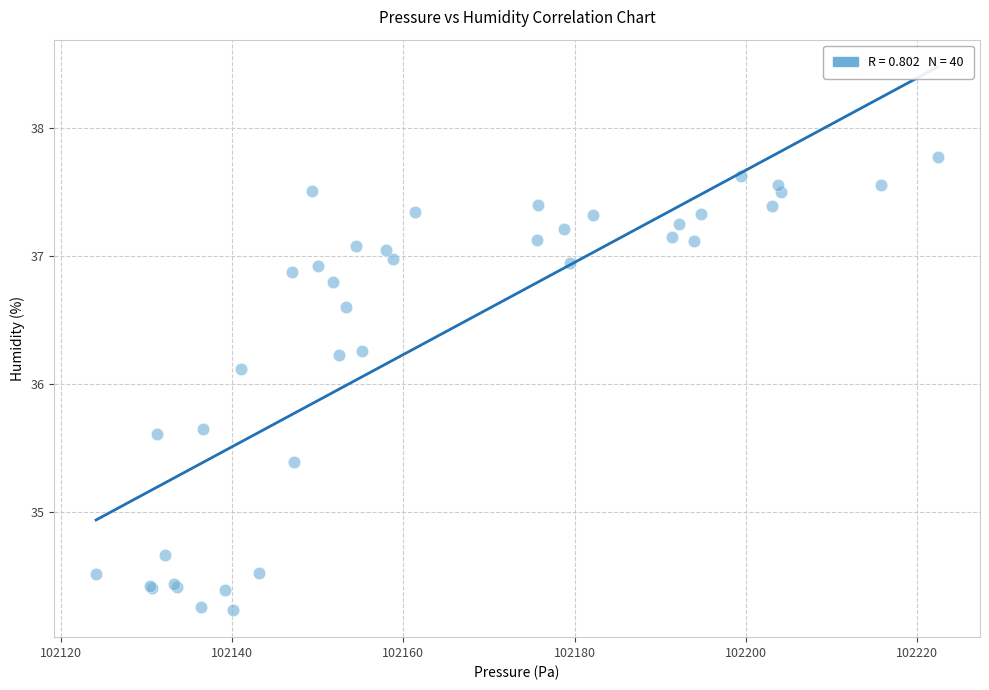

What Y value in the scatter plot is closest to 36?

36.1